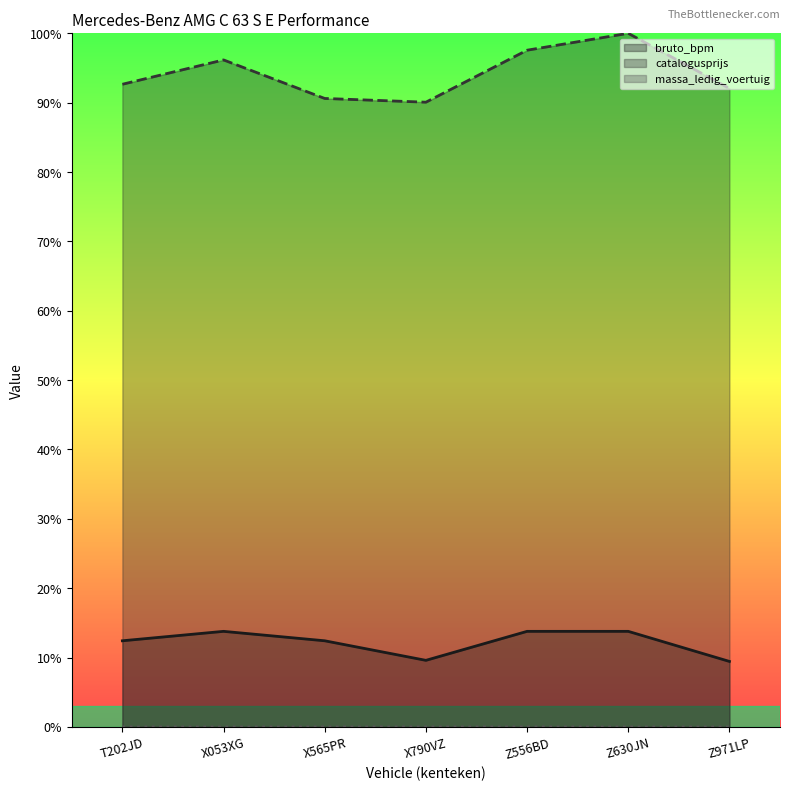

What is the label of the 1st point from the left?

T202JD